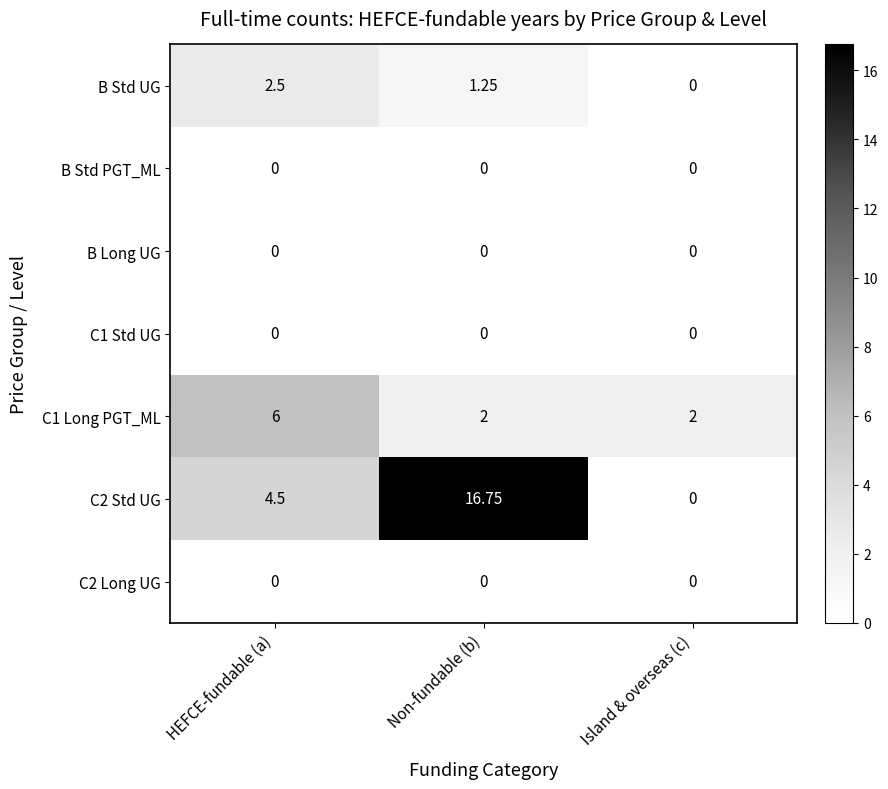

Which label corresponds to the largest value in the chart?

Non-fundable (b)